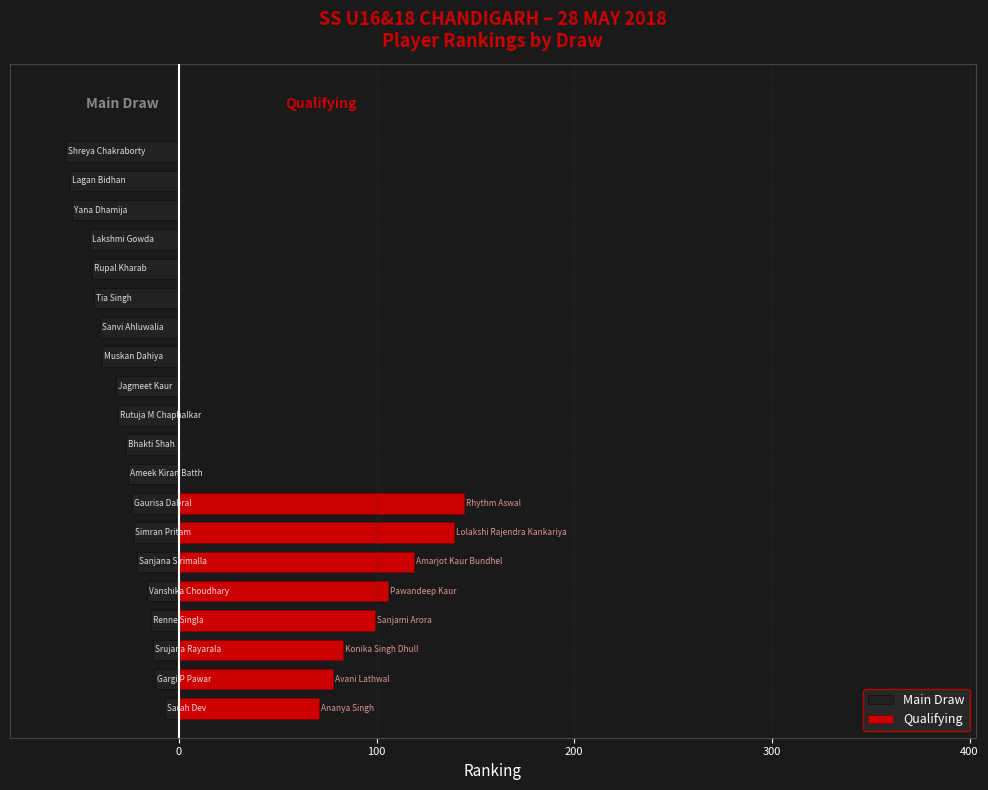

What is the difference between the maximum and minimum values in the Main Draw series?

50